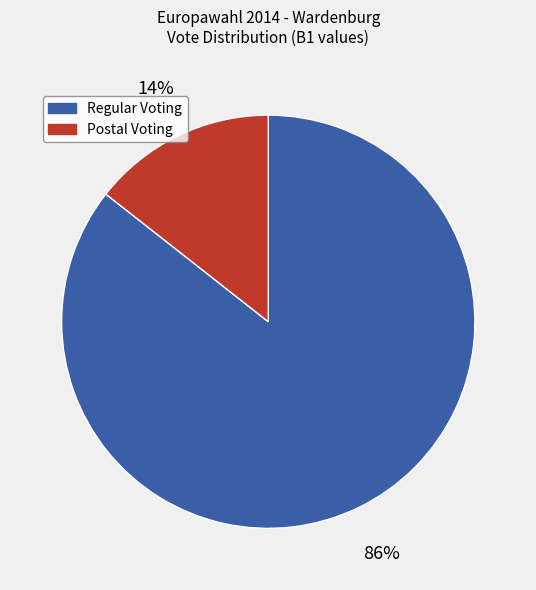

How many slices are in this pie chart?

2